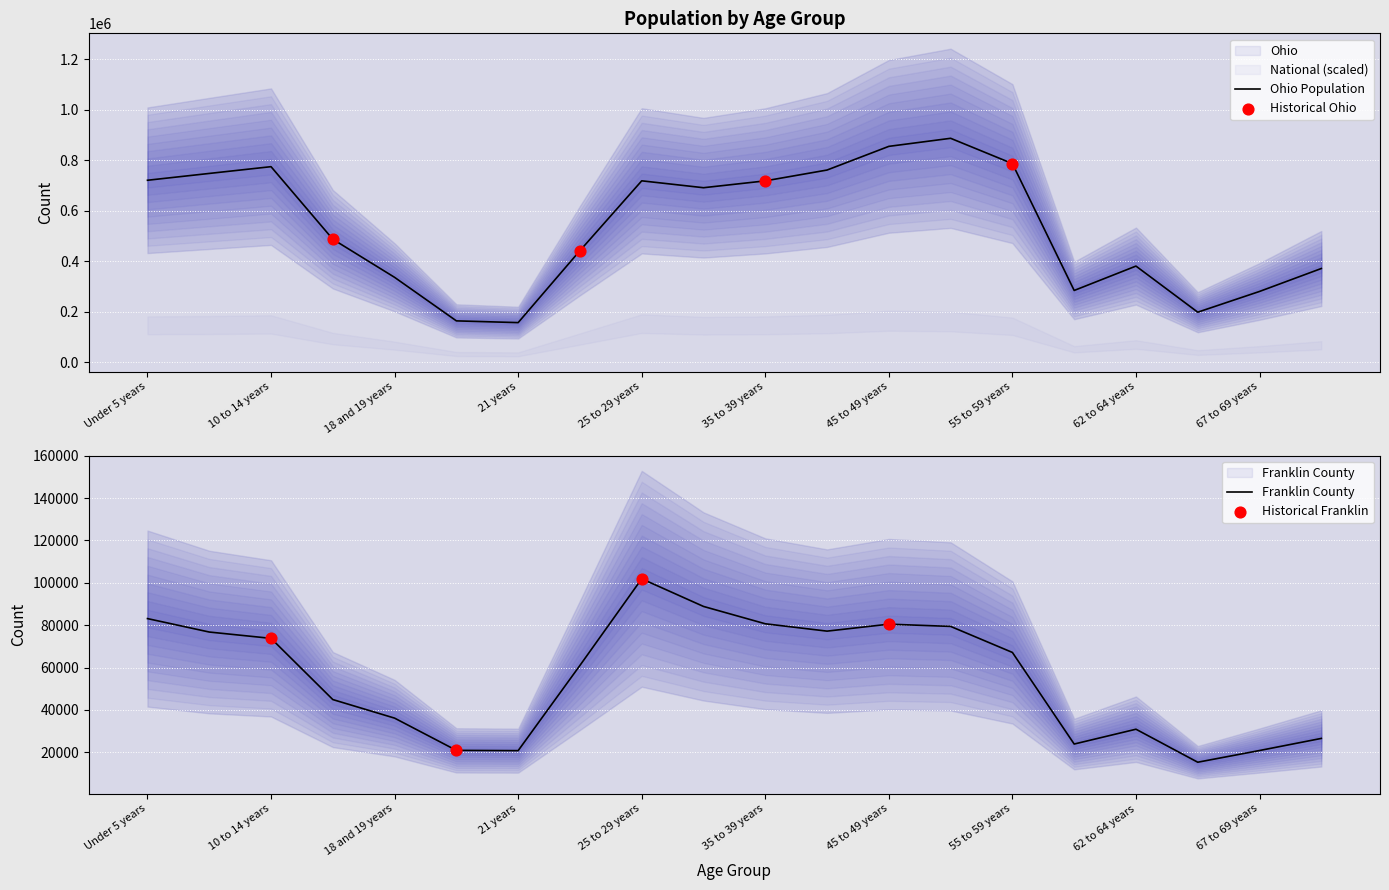

At which category is the sum across all series the highest?

50 to 54 years